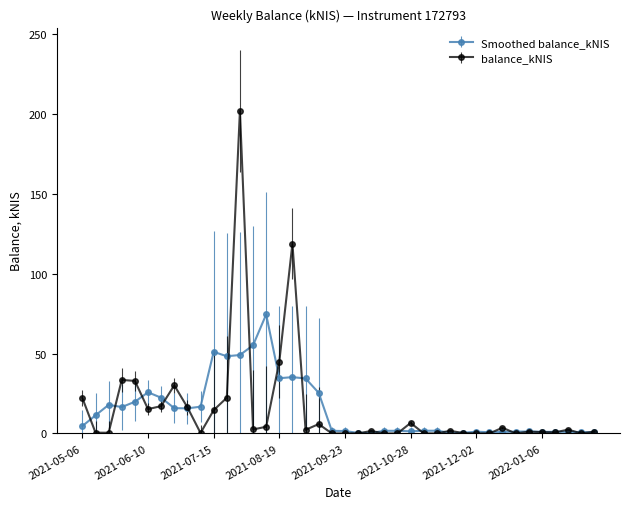

Which series has the widest spread of values?

balance_kNIS